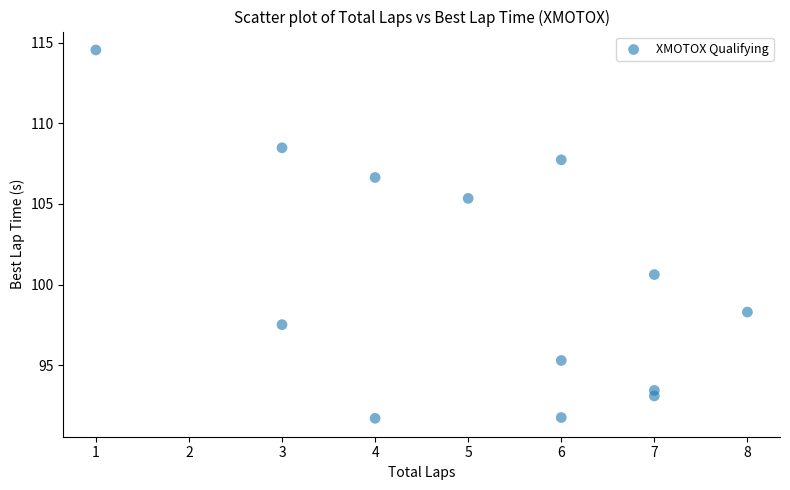

What is the range of X values (max minus min)?

7.0